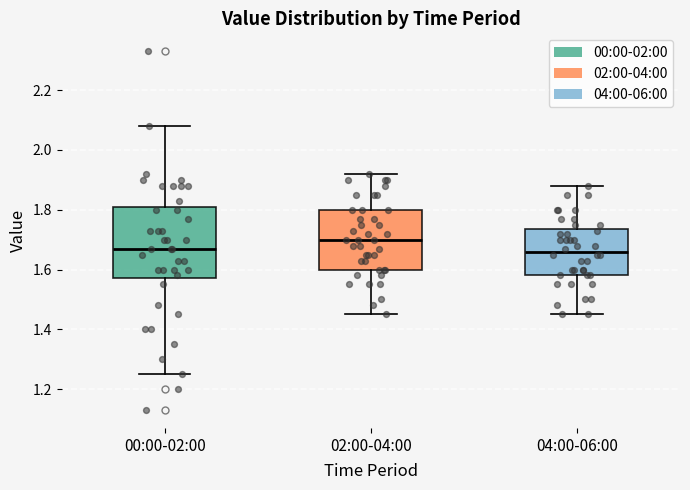

Where does the median line of the box for 02:00-04:00 sit on the y-axis? The values are not printed on the chart, so give them approximately, as read against the axis.

1.70